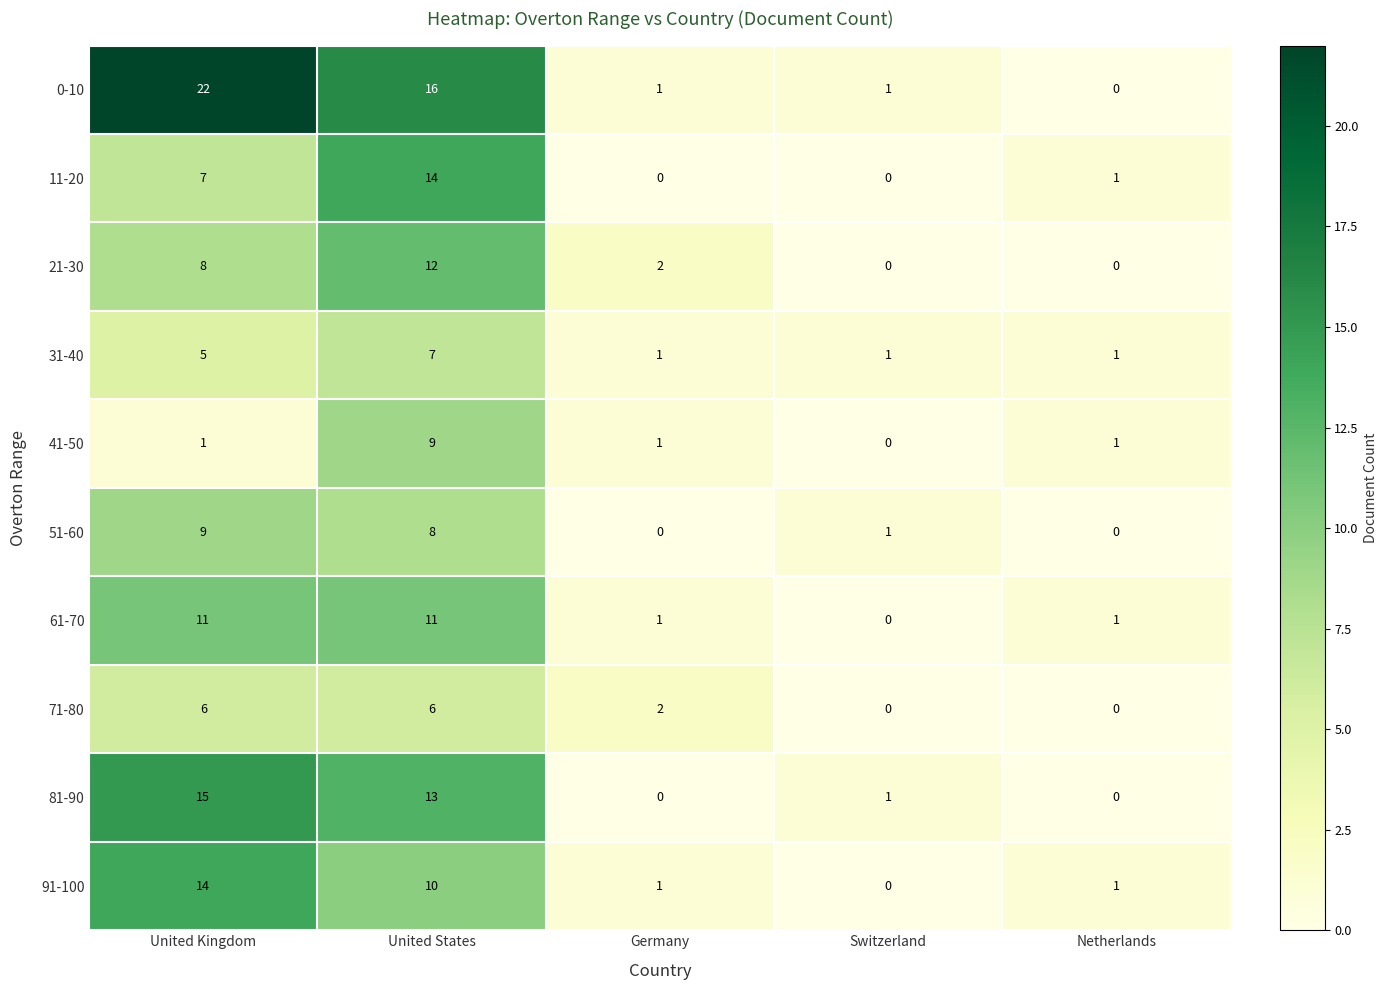

Between United Kingdom and United States, which series saw the biggest shift?

41-50